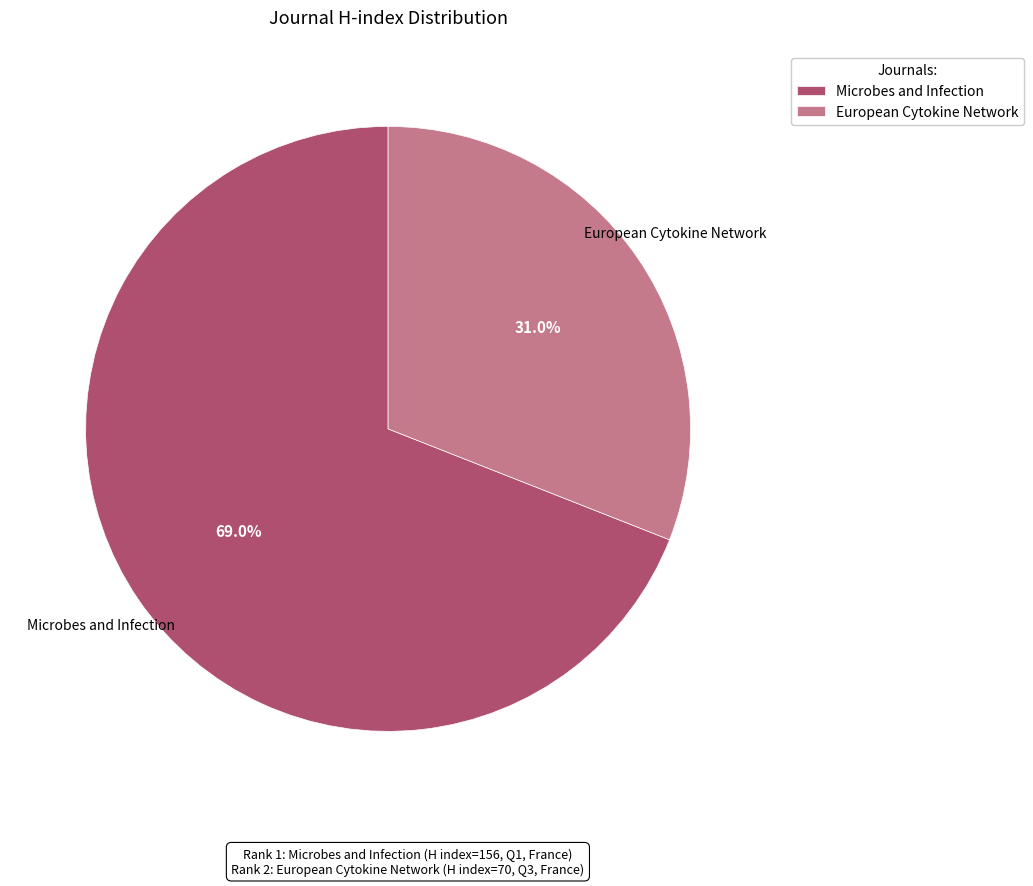

Approximately how many times larger is the value at Microbes and Infection compared to European Cytokine Network?

2.2